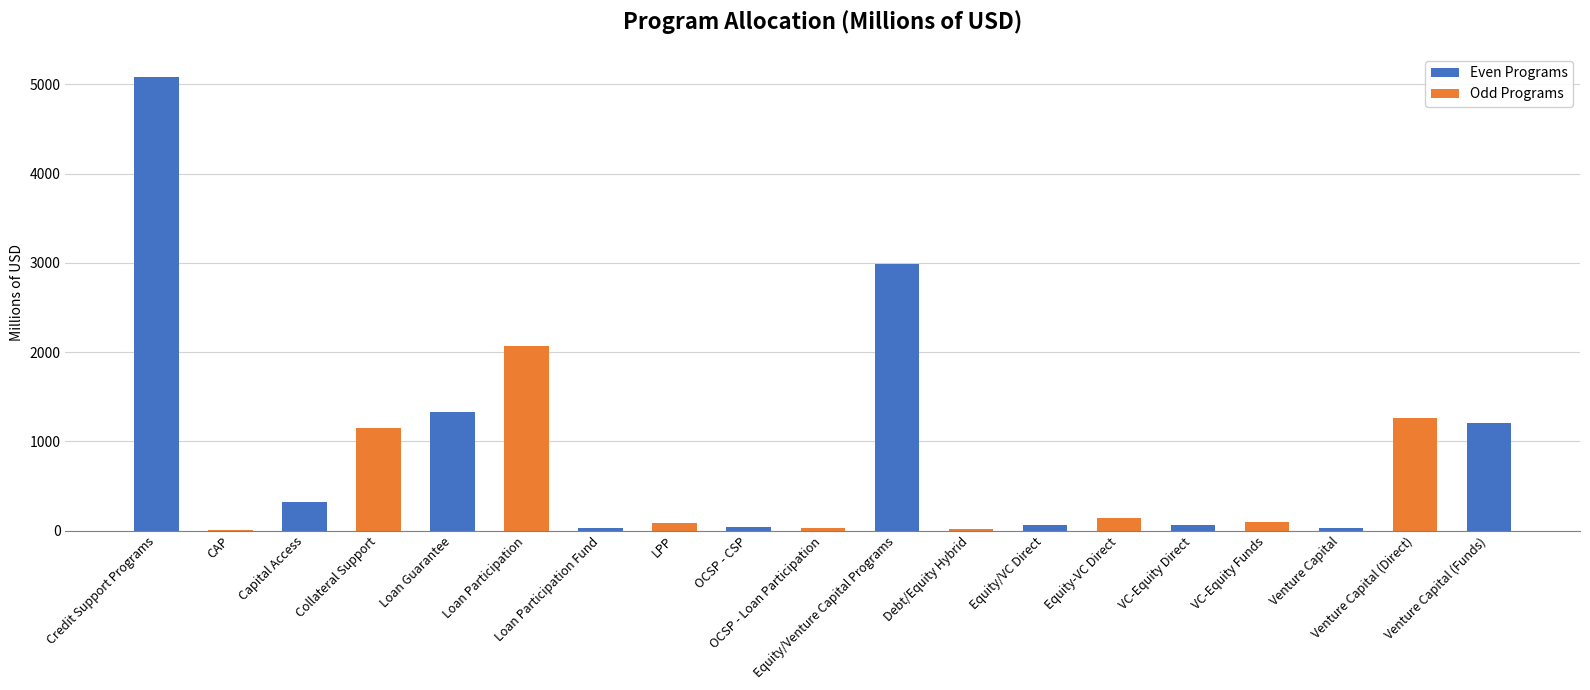

What is the sum of all values?

16001.5